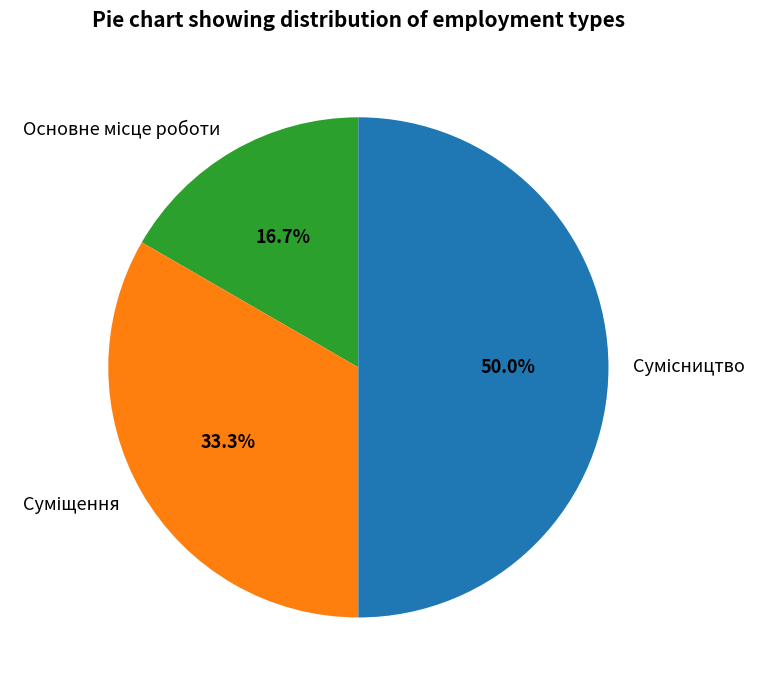

Is the sum of Сумісництво and Суміщення greater than half?

Yes